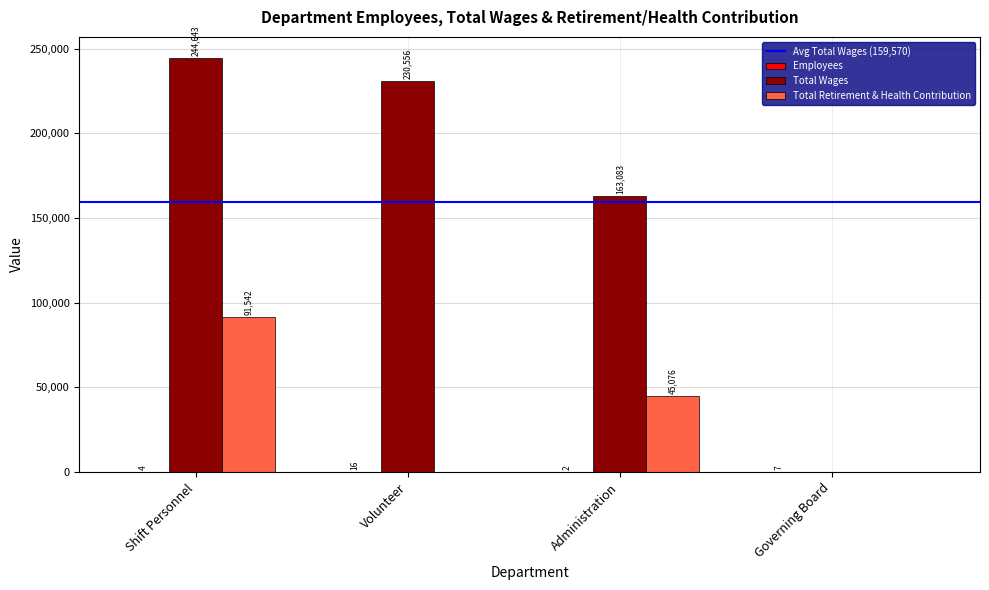

Between Volunteer and Administration, which series saw the biggest shift?

Total Wages